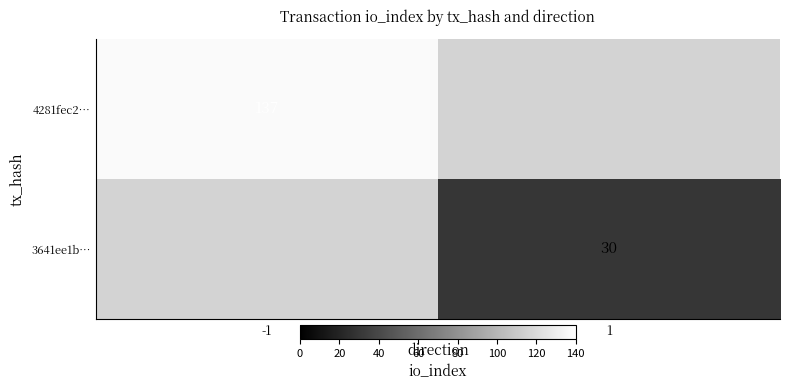

At which category is the sum across all series the highest?

-1